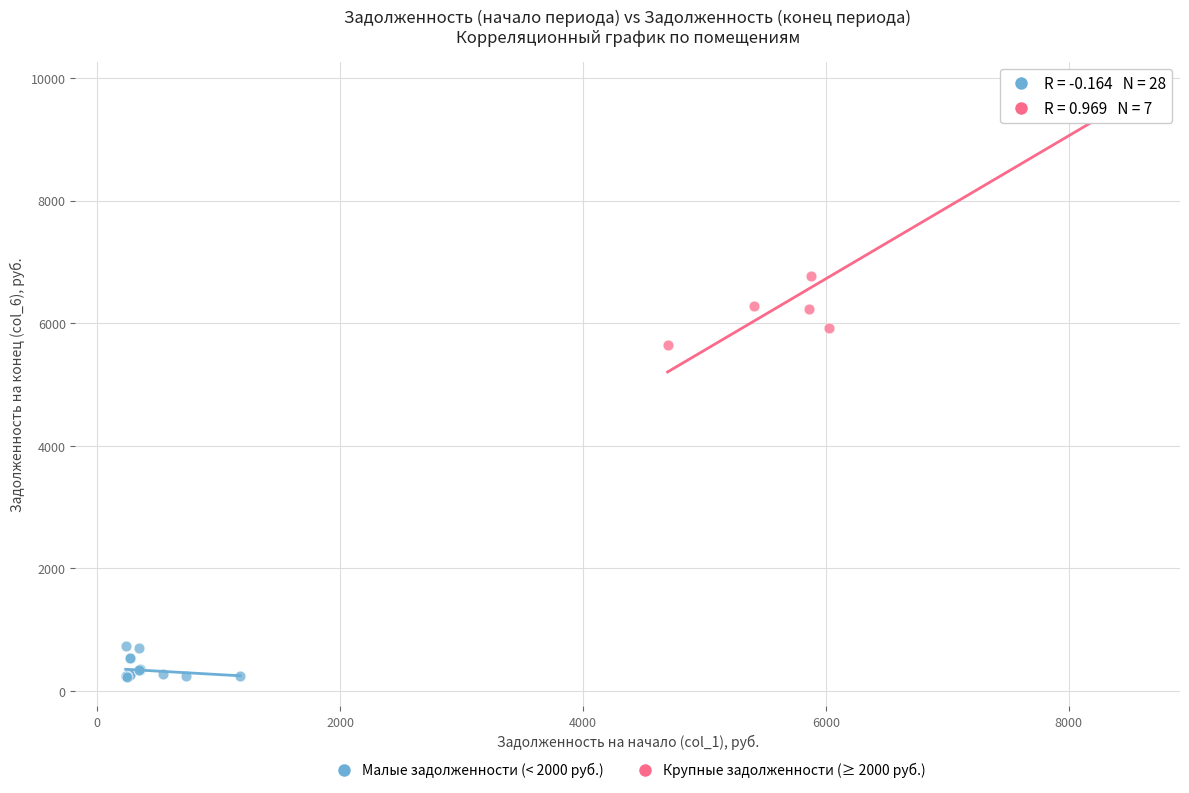

Which series reaches the minimum Y coordinate?

Малые задолженности (< 2000 руб.)